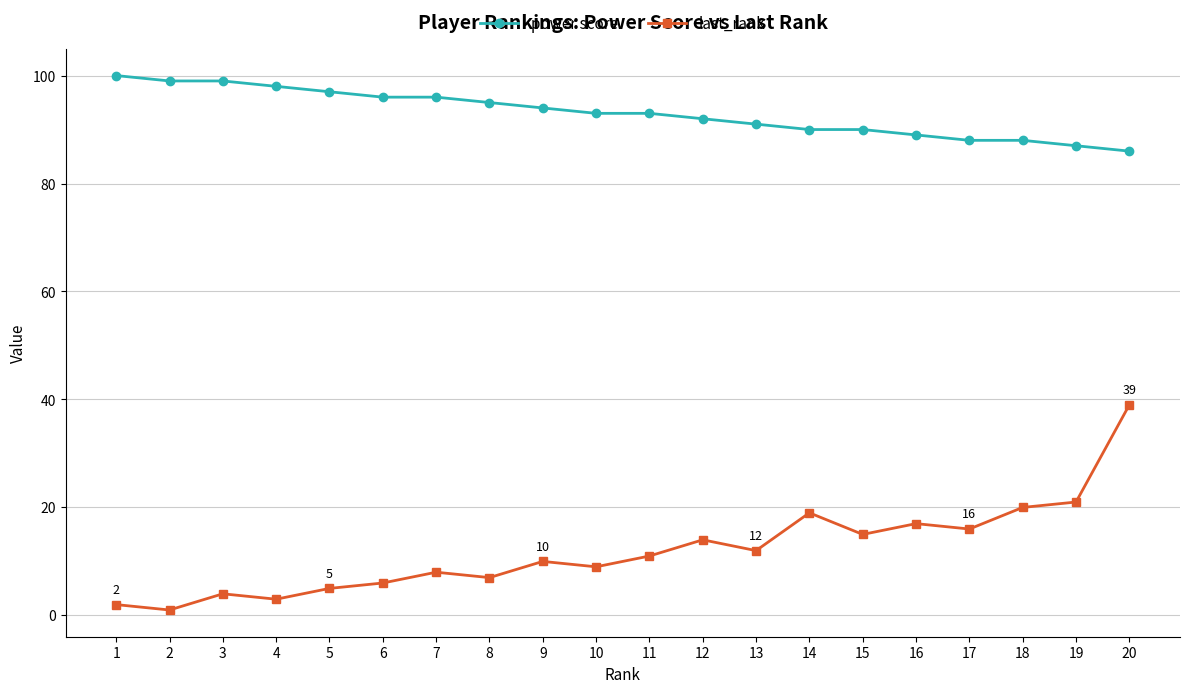

Which series has the largest total across all categories?

power score